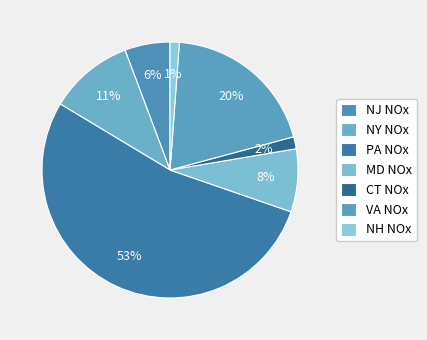

What is the largest slice in the pie chart?

PA NOx